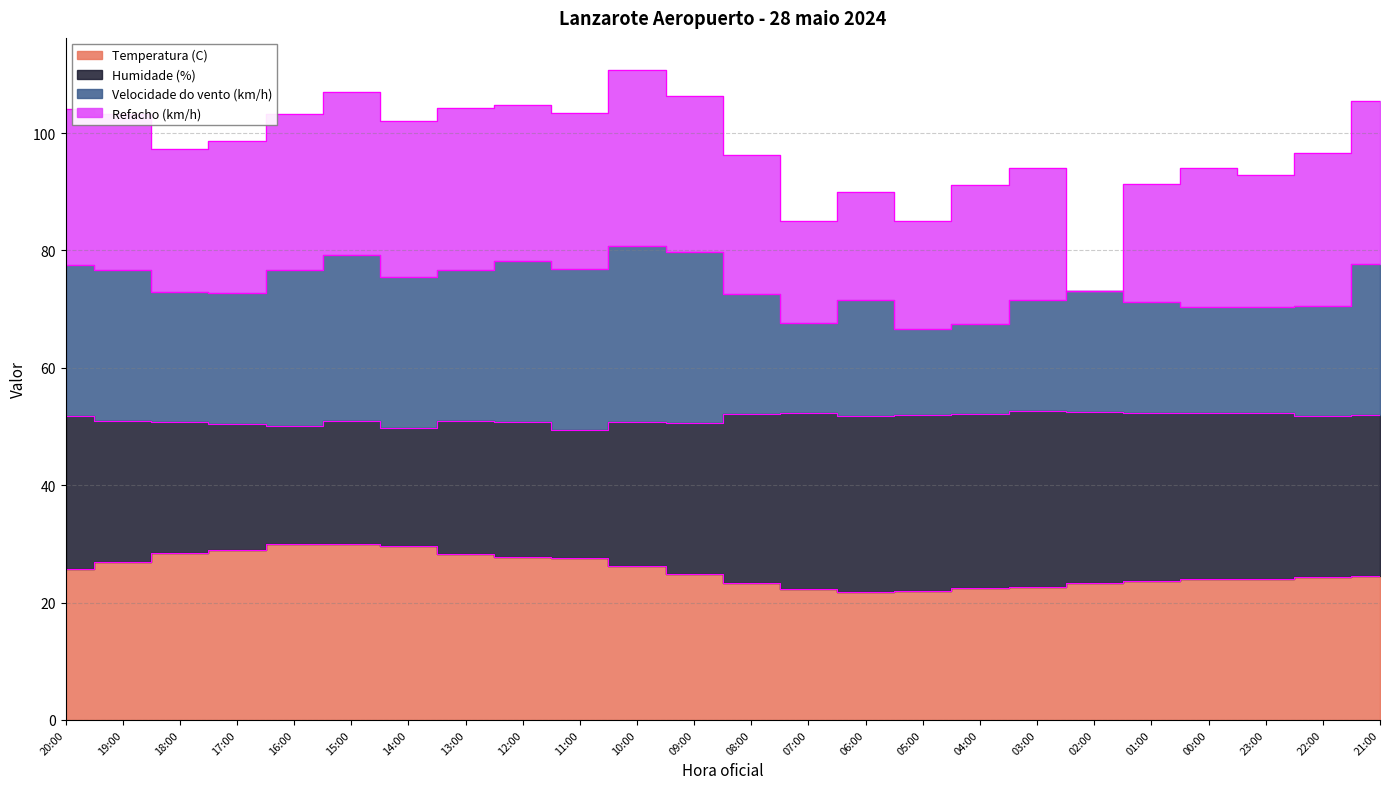

What is the average value of the Temperatura (C) series?

25.6